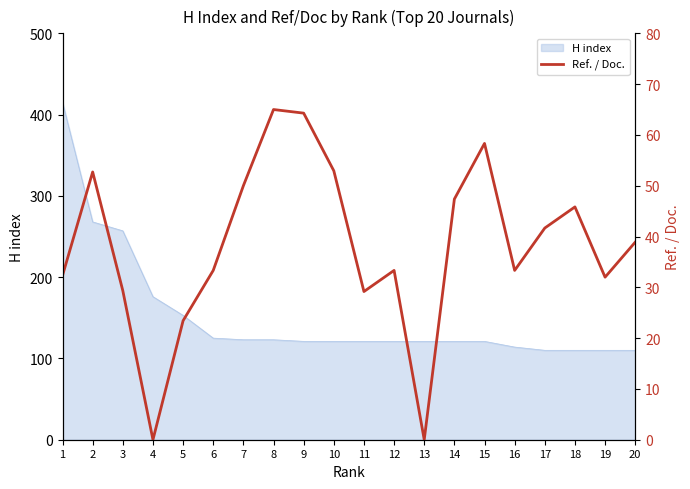

What is the highest value of the H index series?

415